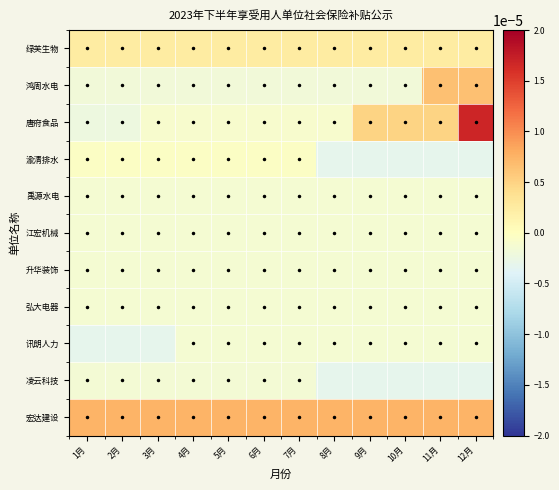

Which series has the largest total across all categories?

宏达建设